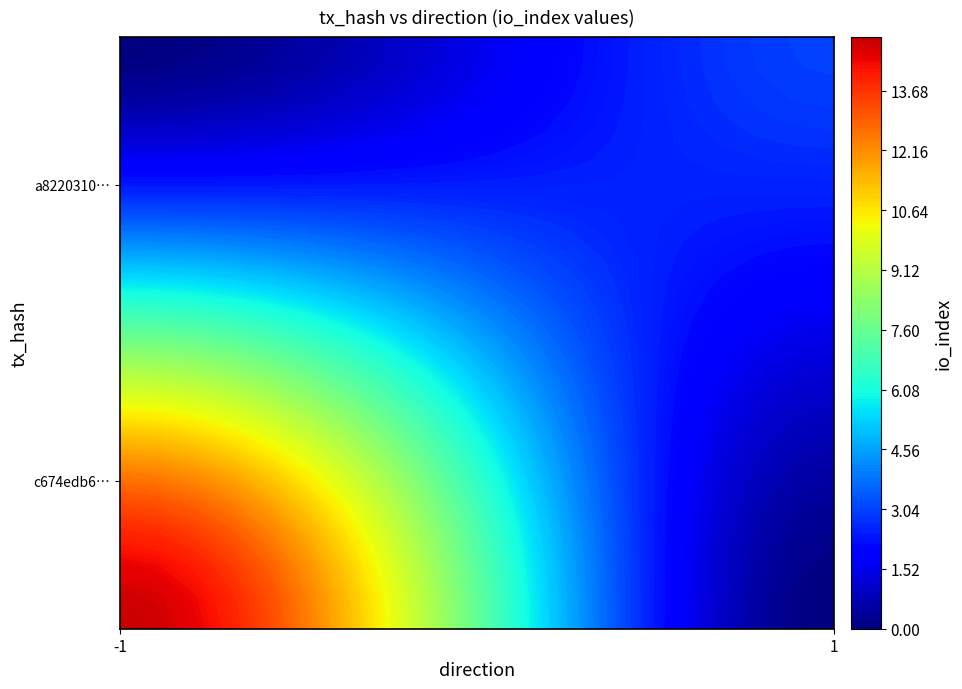

List the series in order of their overall mean, lowest first.

a82203105c729a41ee48a9007e044ff93b82b86, c674edb63d8e4ee373e0c85f4959768ce17e076